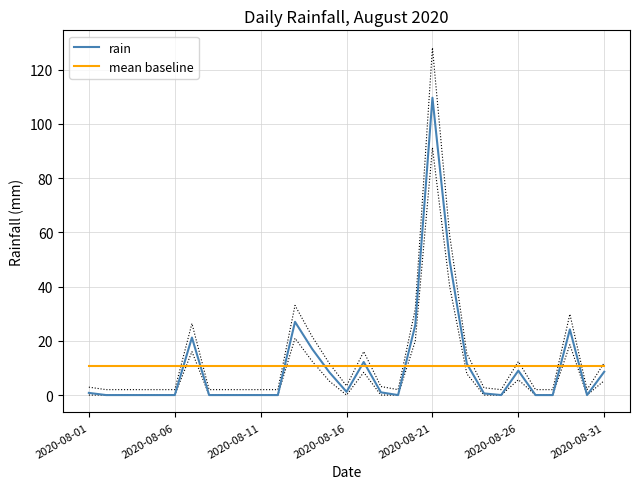

What is the highest value of the mean baseline series?

10.6